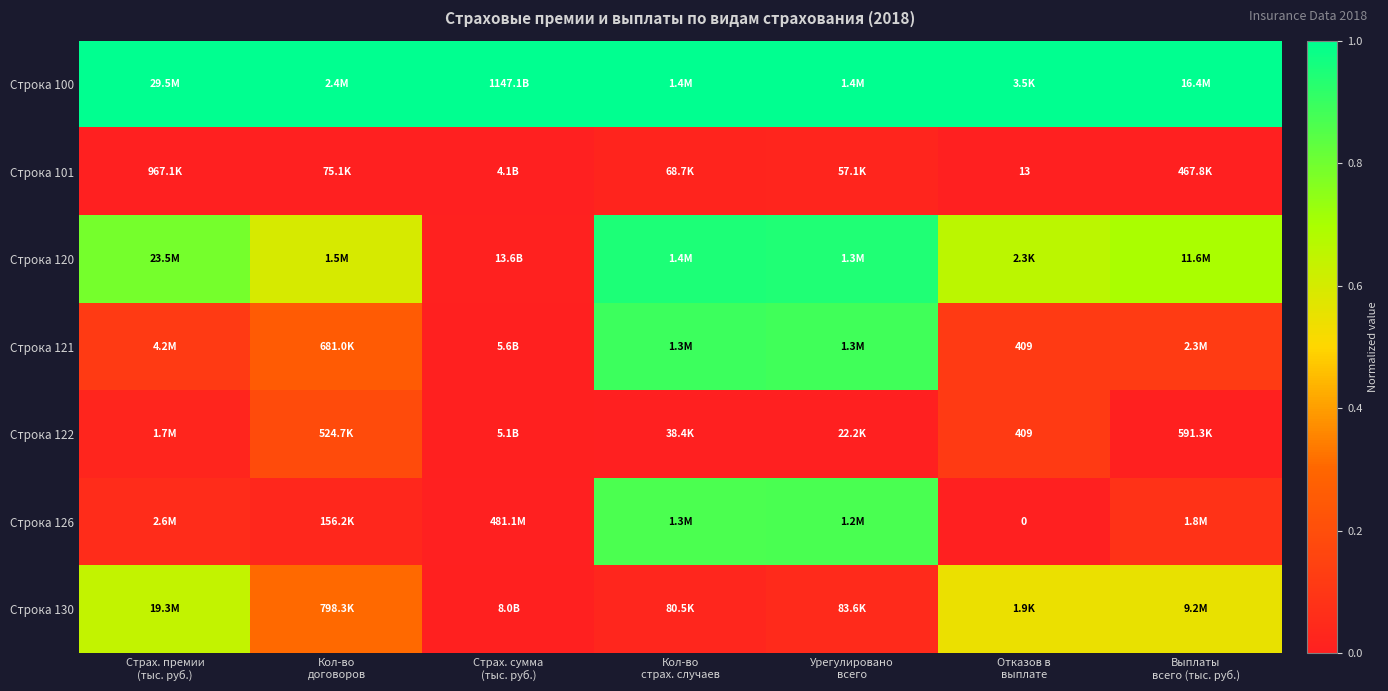

At how many categories does at least one series exceed 0?

7